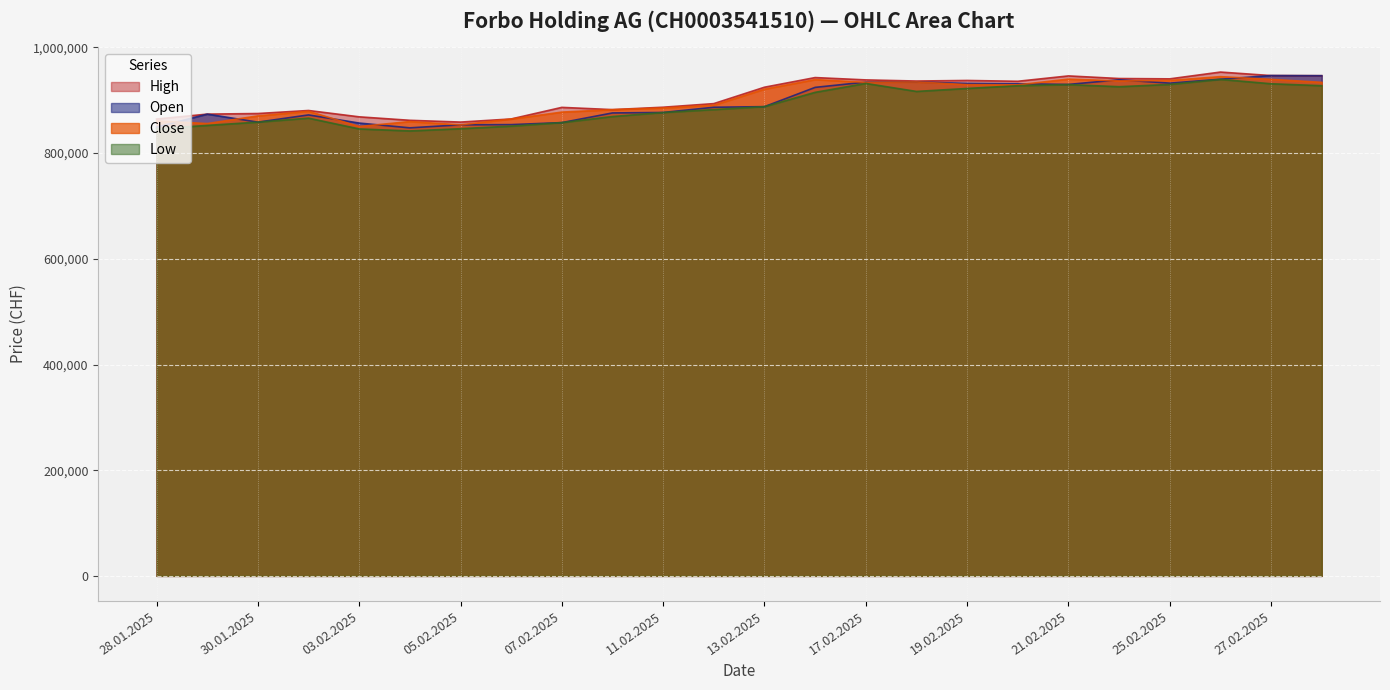

Which series has the largest total across all categories?

High